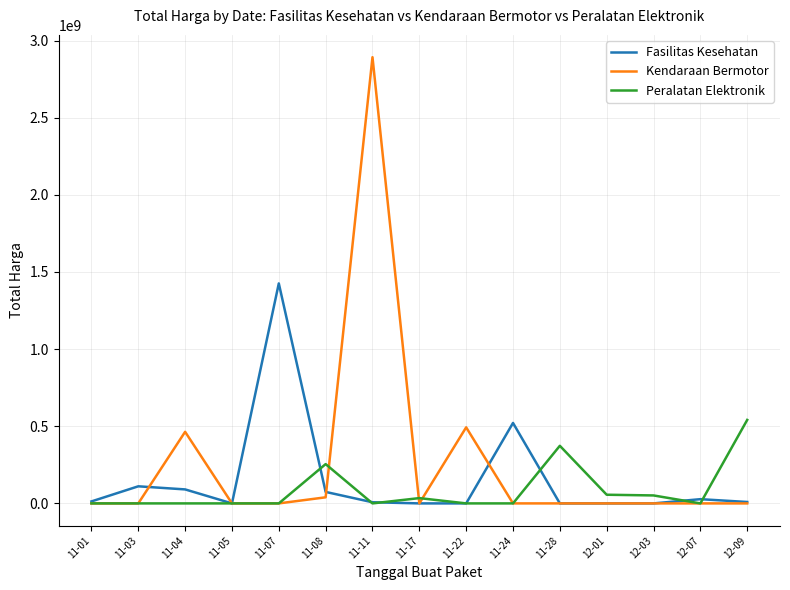

What are all the series names shown in the legend?

Fasilitas Kesehatan, Kendaraan Bermotor, Peralatan Elektronik